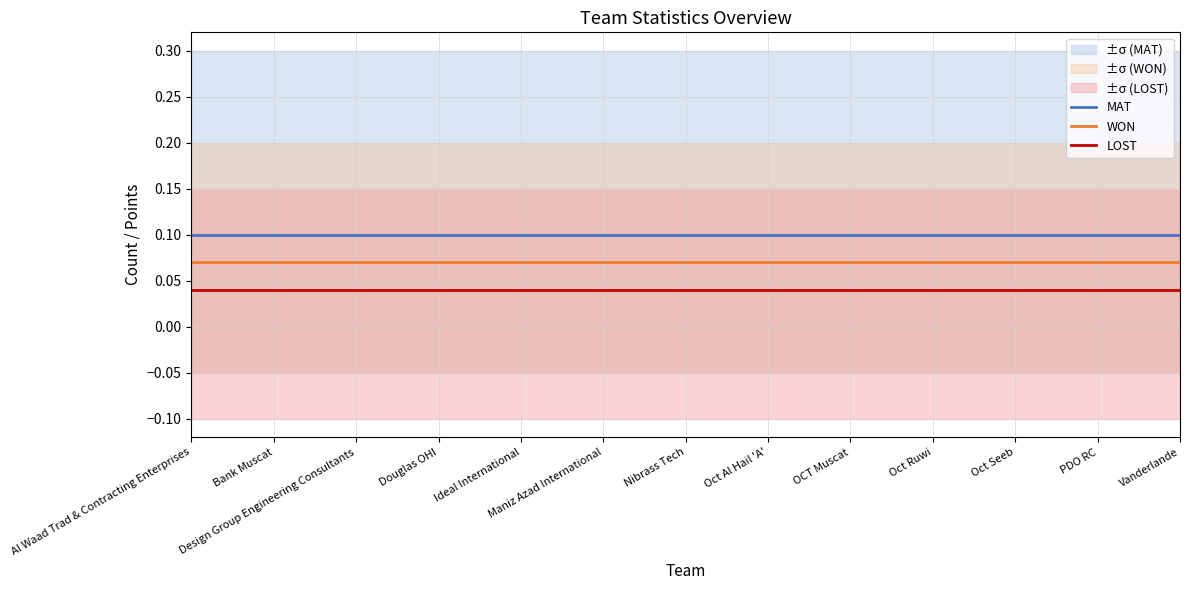

Rank the series by their average value, from highest to lowest.

MAT, WON, LOST